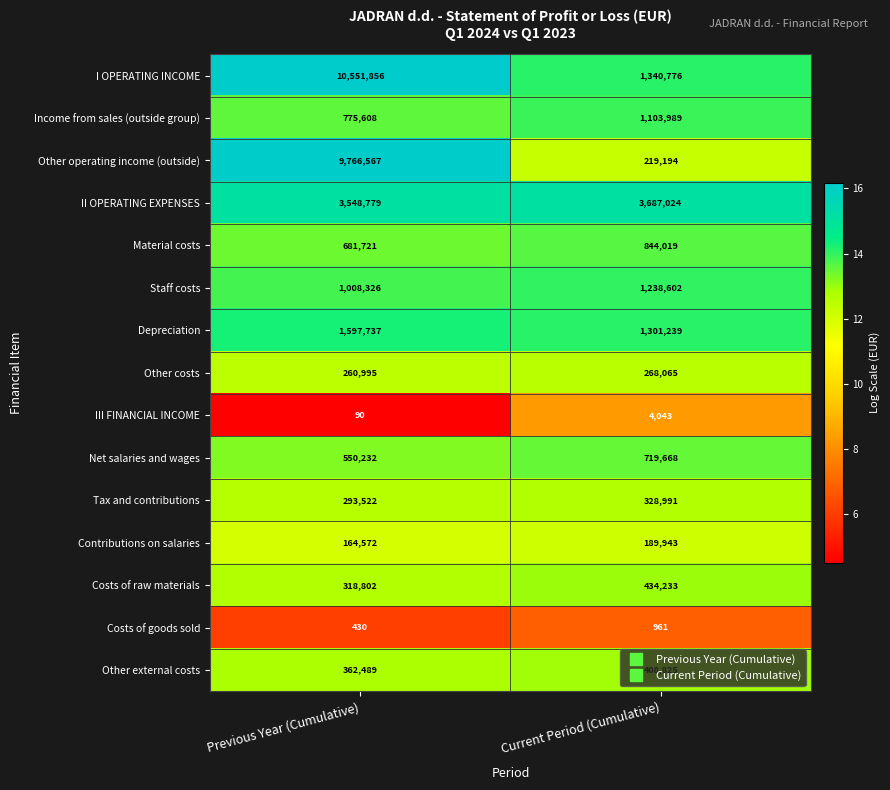

List the labels in order of I OPERATING INCOME value, smallest first.

Current Period (Cumulative), Previous Year (Cumulative)